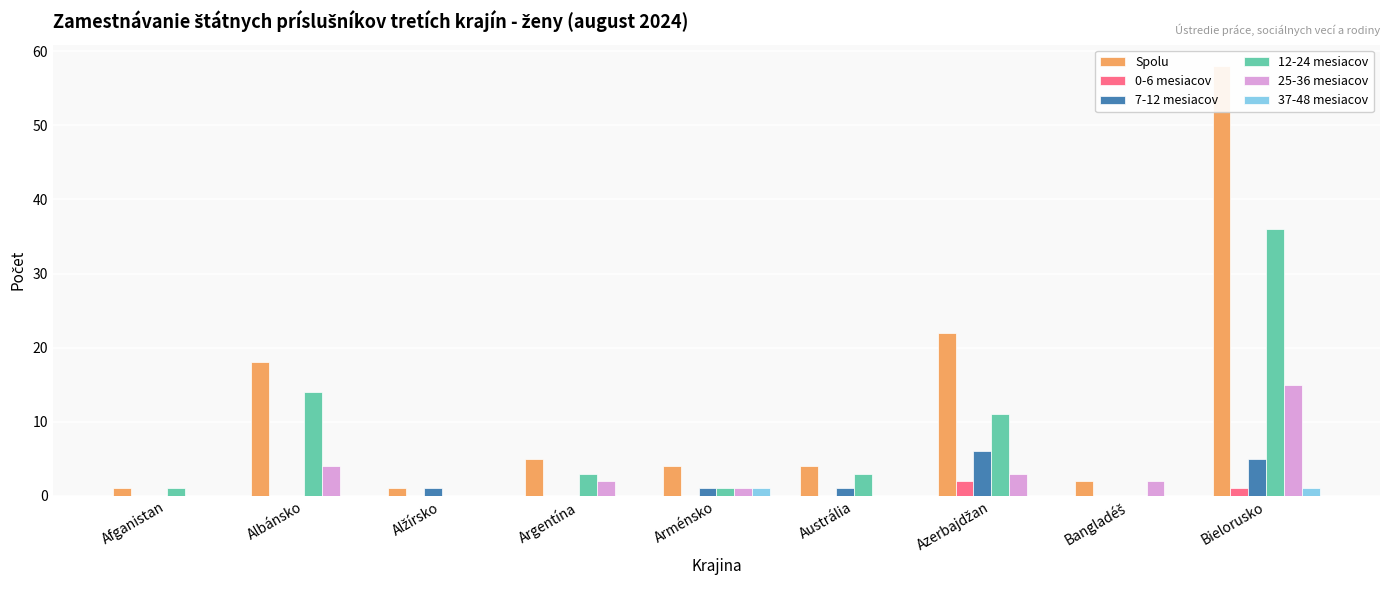

How many bars are there in total?

54